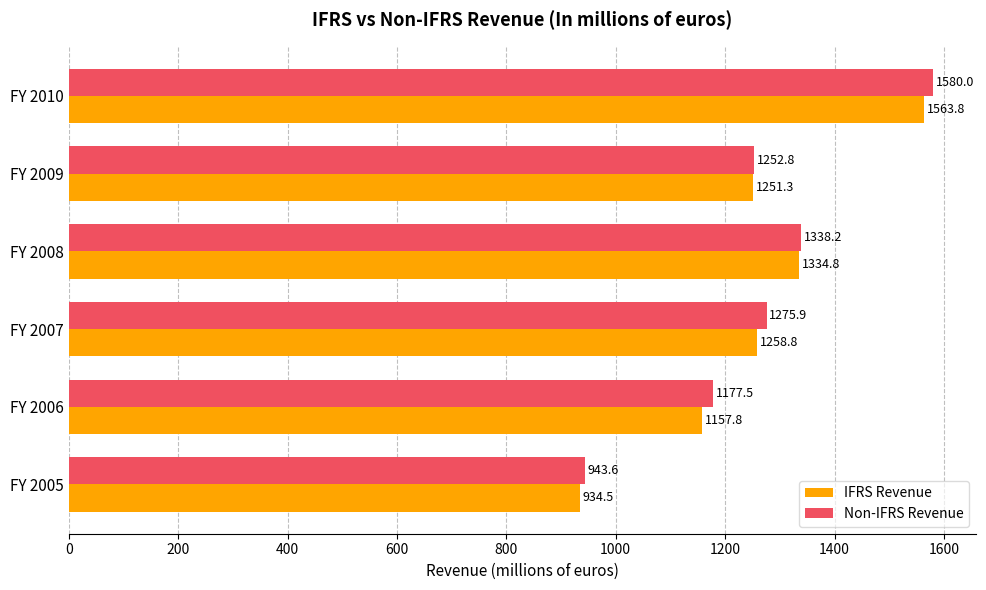

What is the approximate value of IFRS Revenue at FY 2008?

1334.8